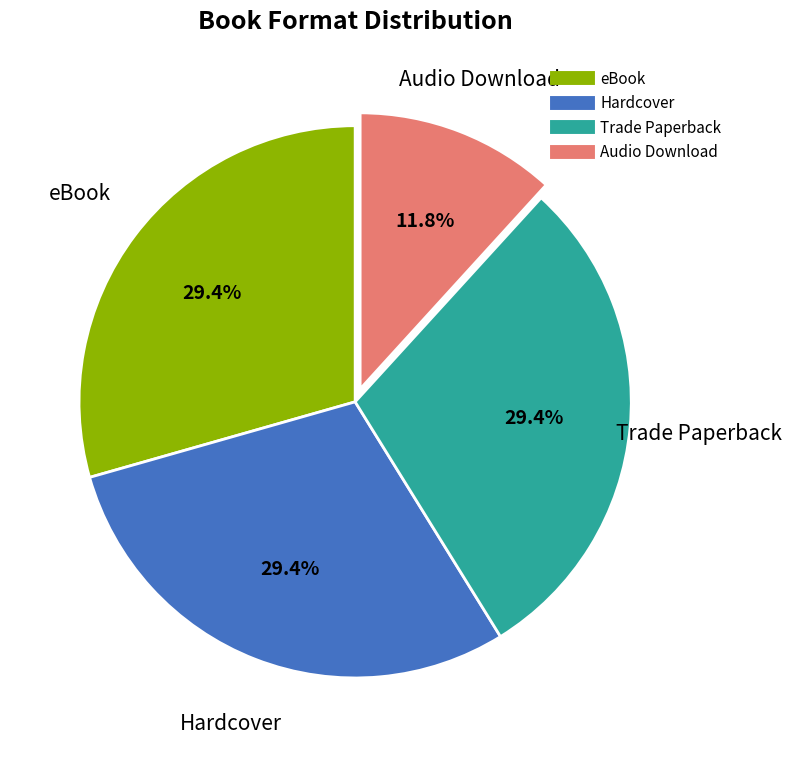

Approximately how many times larger is the value at Audio Download compared to eBook?

0.4